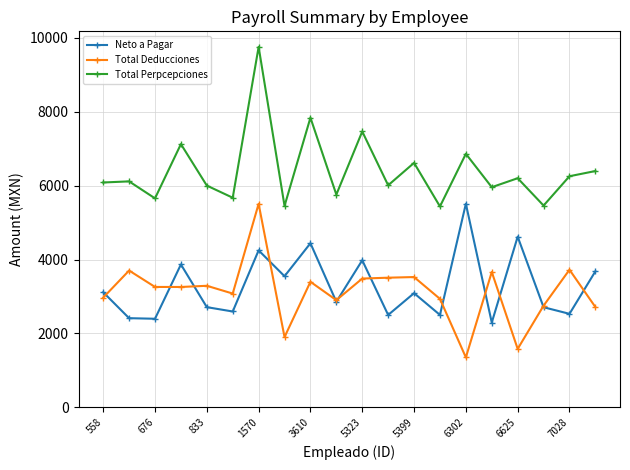

What is the maximum value for Total Perpcepciones?

9756.1